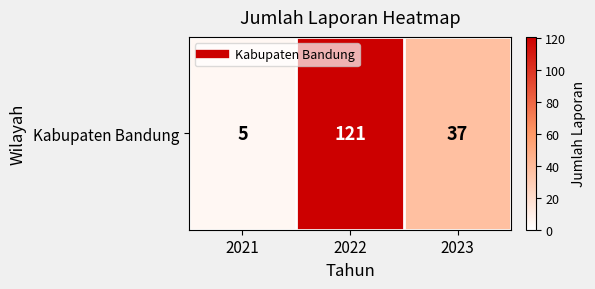

What is the maximum value shown in the chart?

121